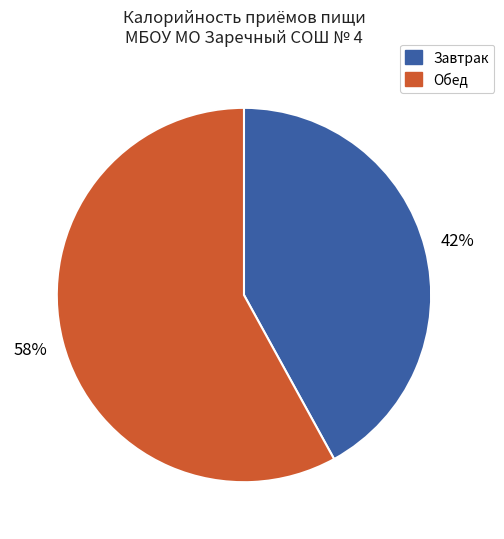

Is there any slice that represents more than half of the pie?

Yes